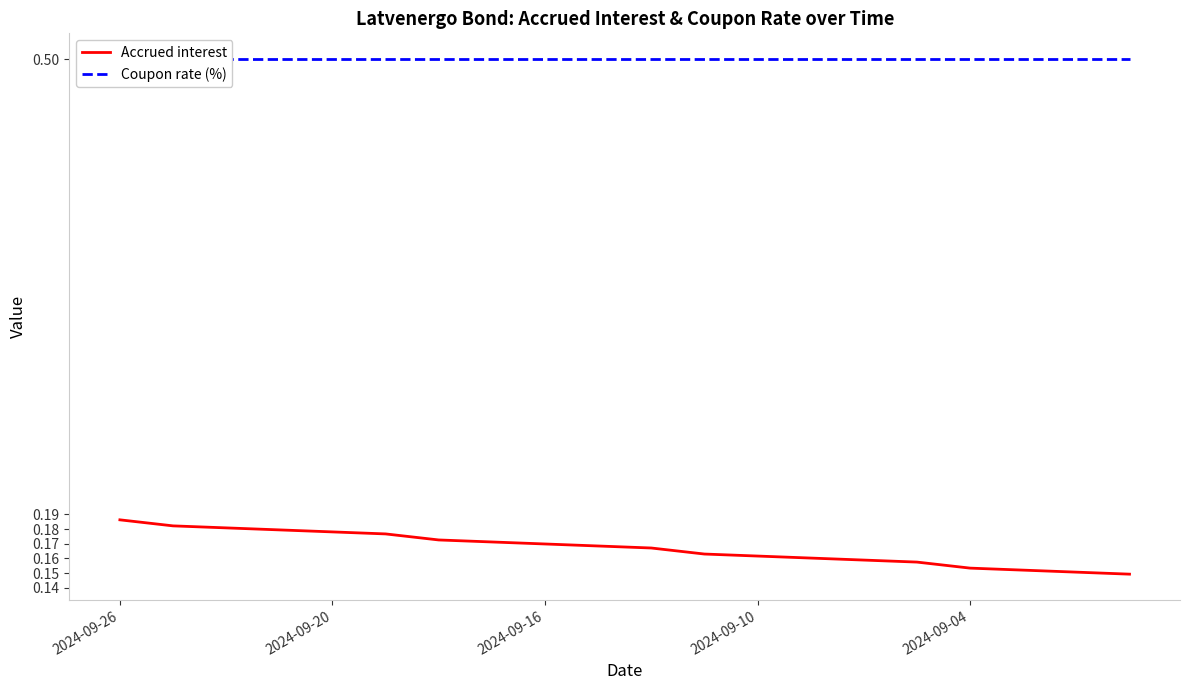

True or false: Accrued interest has a value of 0.1 at 2024-09-10.

False